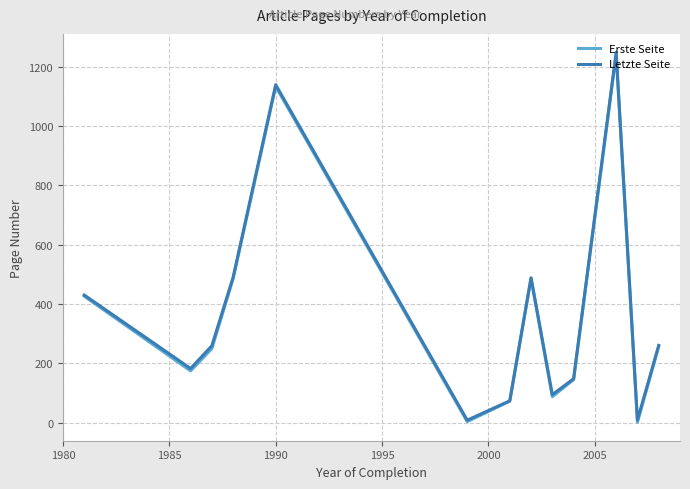

What is the maximum value for Erste Seite?

1241.0